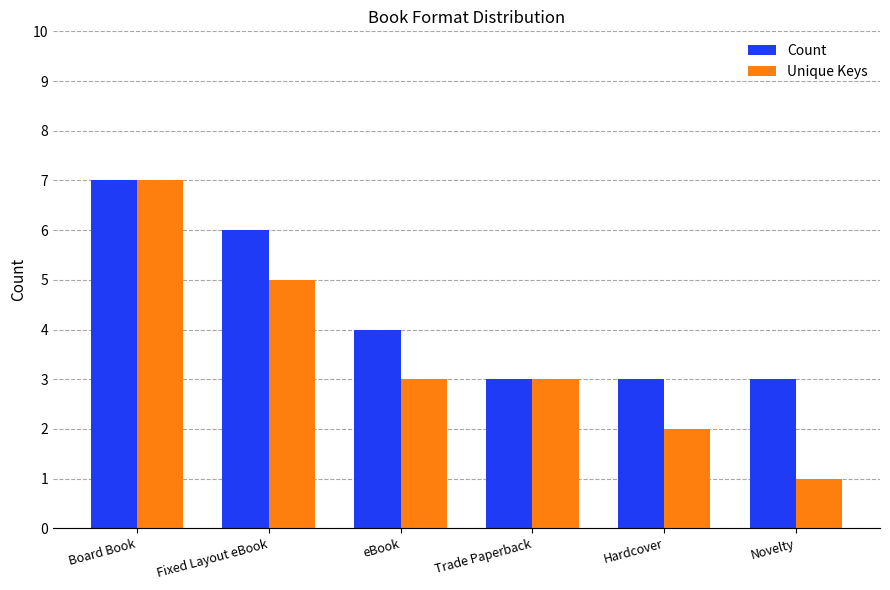

The value of Unique Keys at eBook is 3. True or false?

True